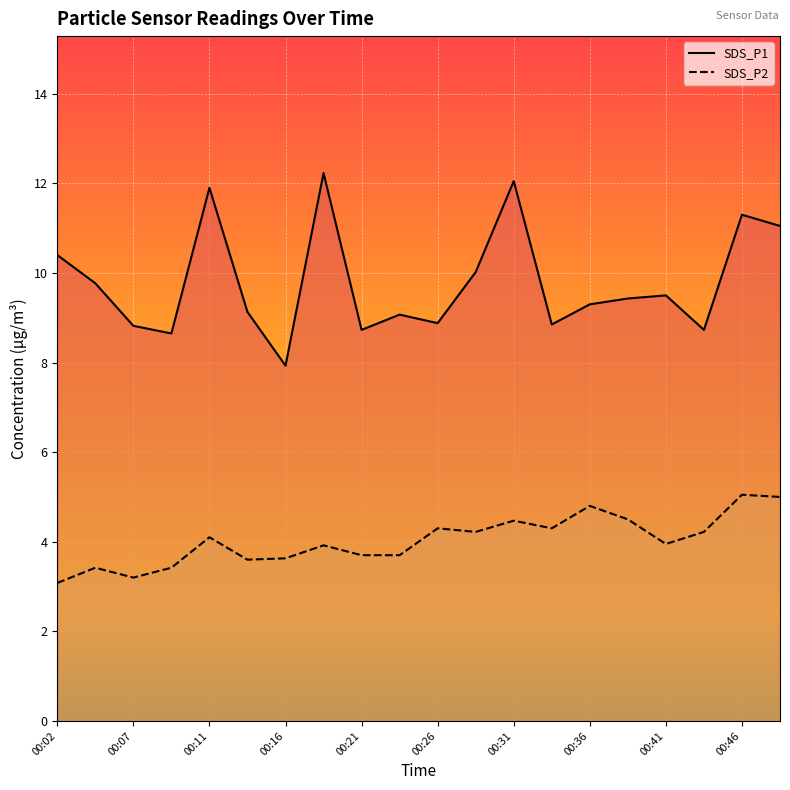

Does the chart display data point markers on the line(s)?

No